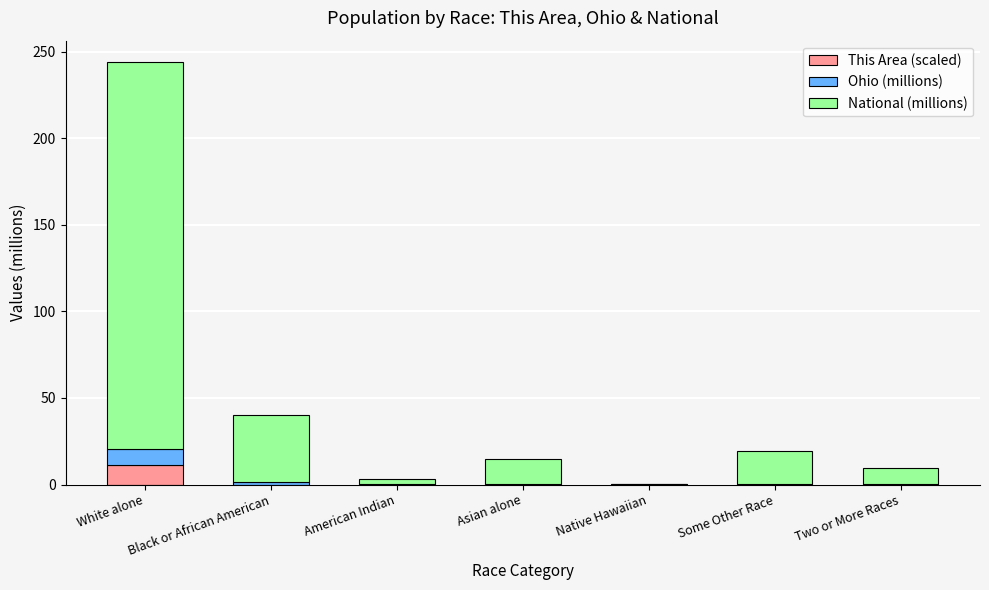

What is the total value across all series at White alone?

244.3